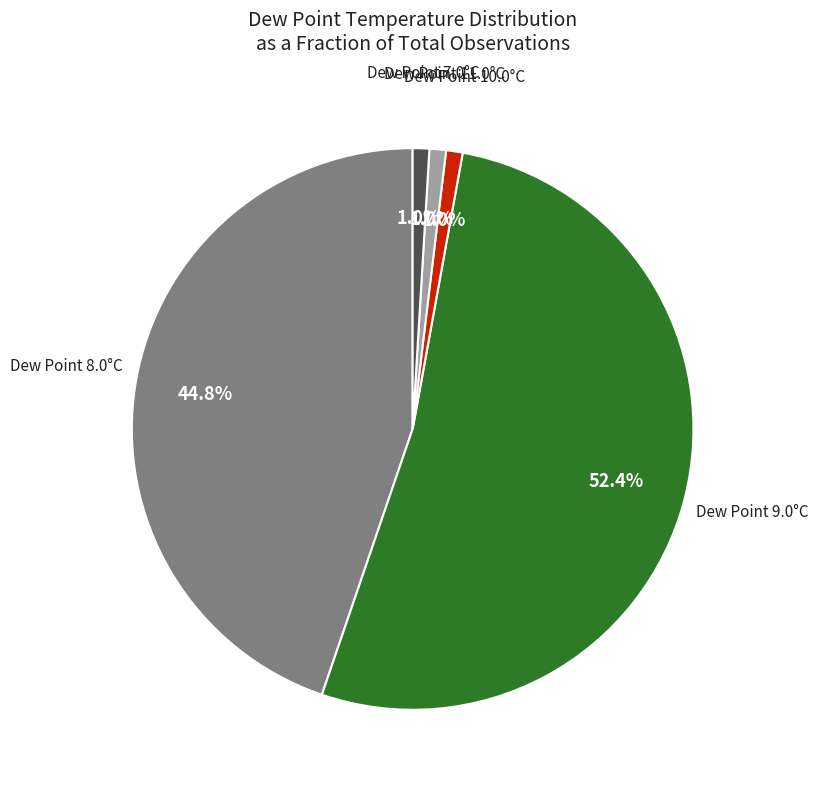

Is there a majority slice in this chart?

Yes